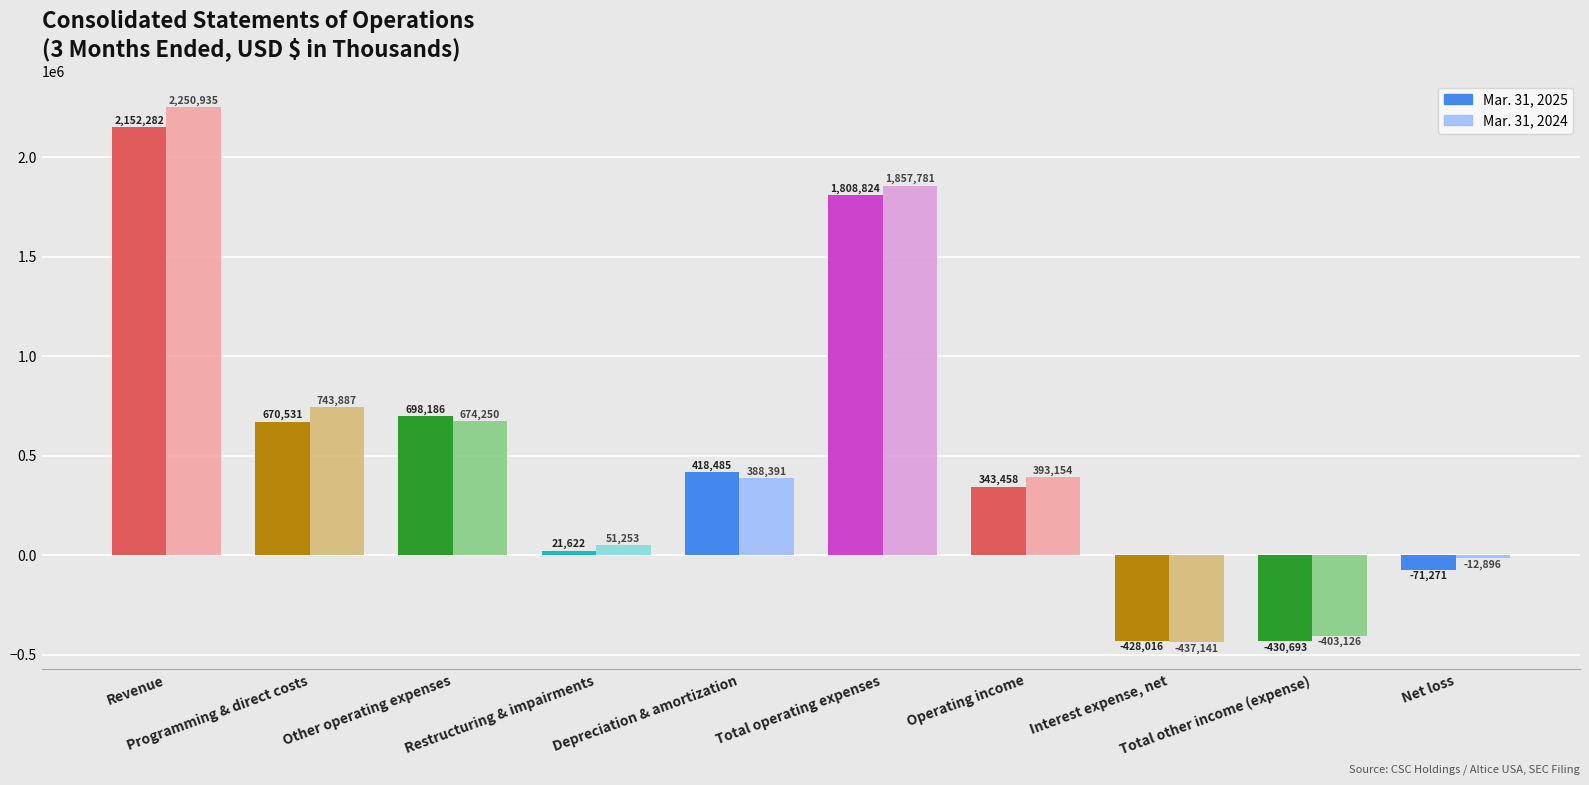

How many categories are shown in the chart?

10